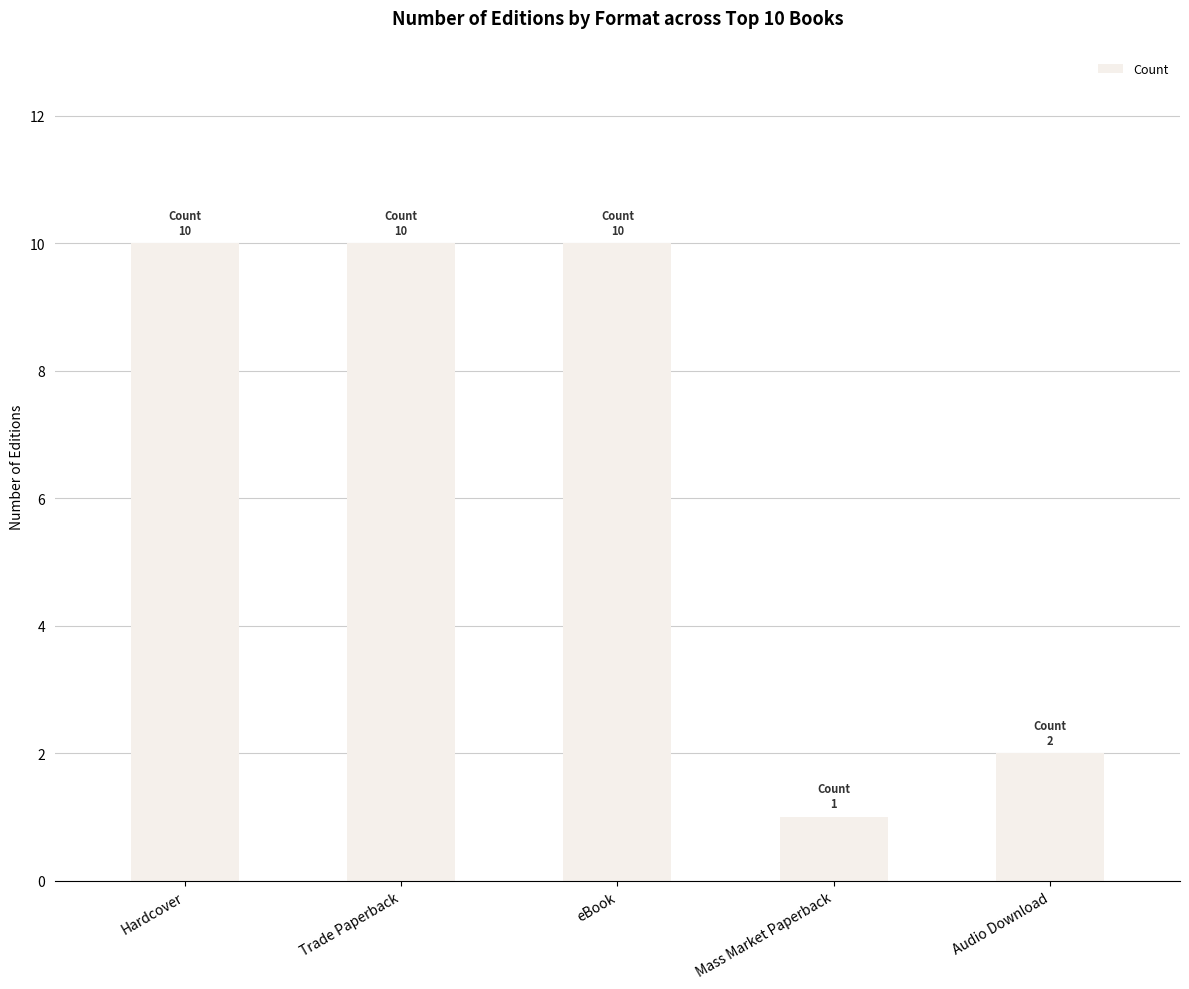

What is the difference between the second highest and minimum values?

9